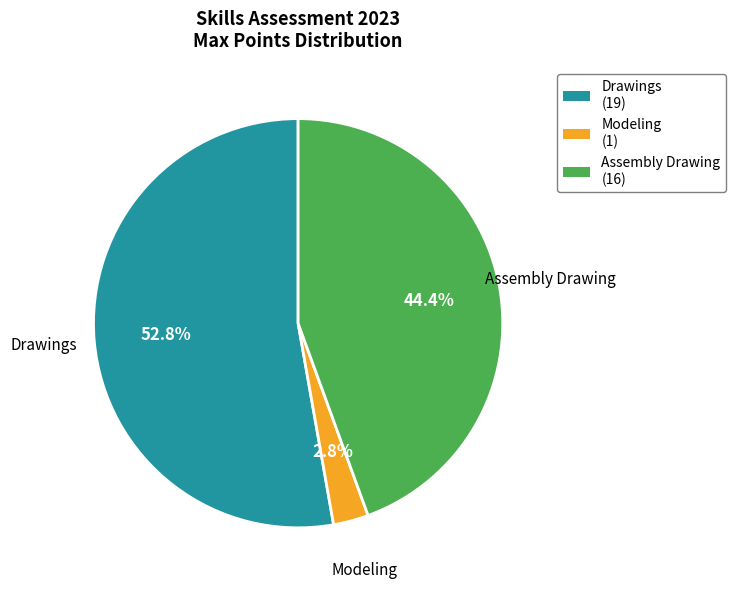

Which has a higher value, Drawings (19) or Modeling (1)?

Drawings (19)